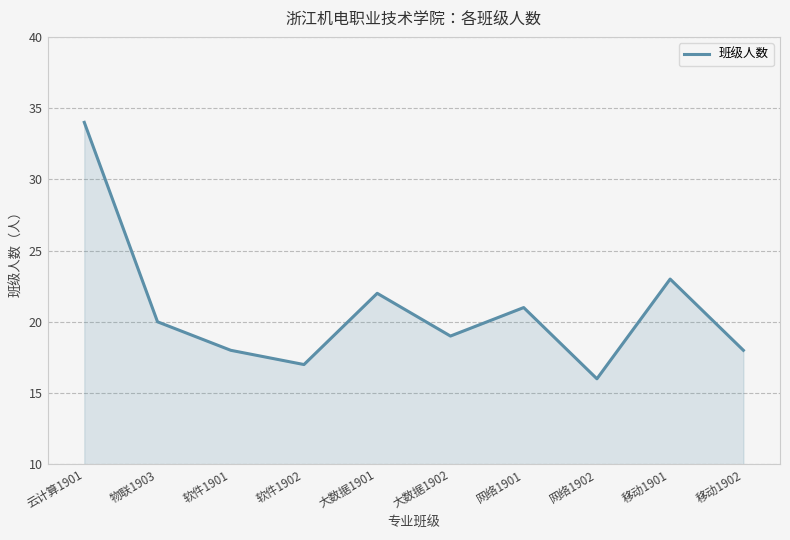

Does the chart have visible grid lines?

Yes